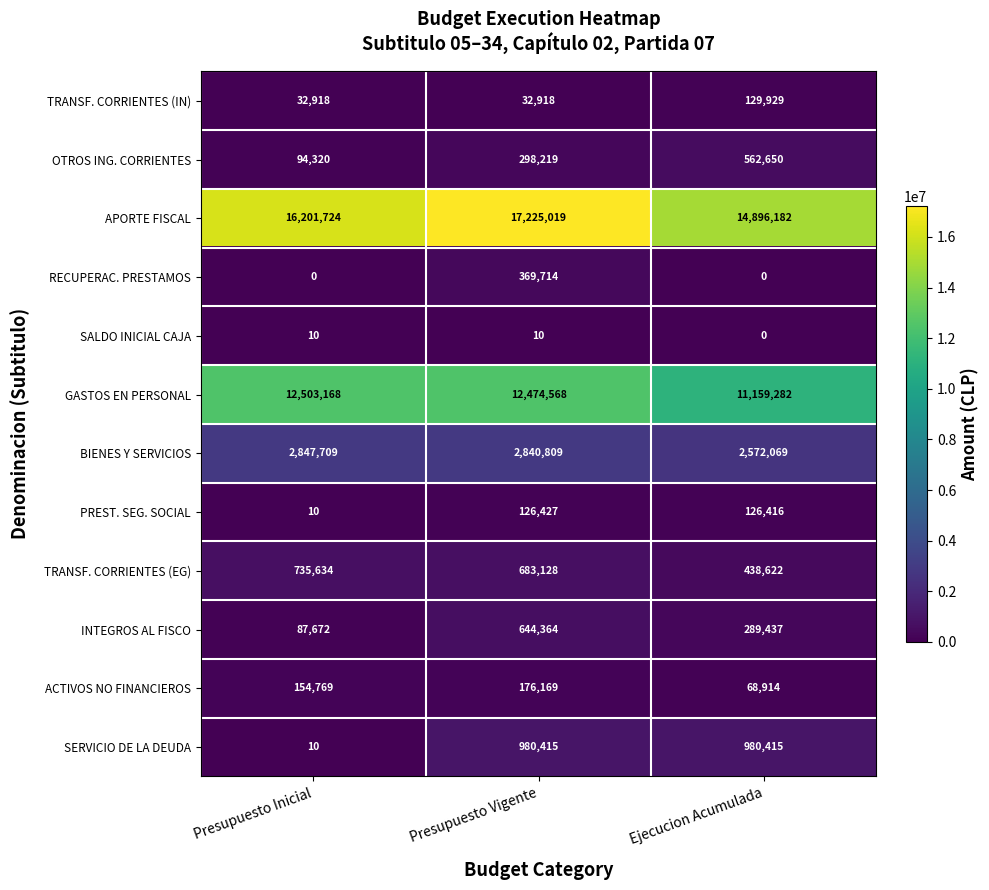

Is the value of SALDO INICIAL CAJA at Presupuesto Inicial greater than the value of PREST. SEG. SOCIAL at Presupuesto Vigente?

No